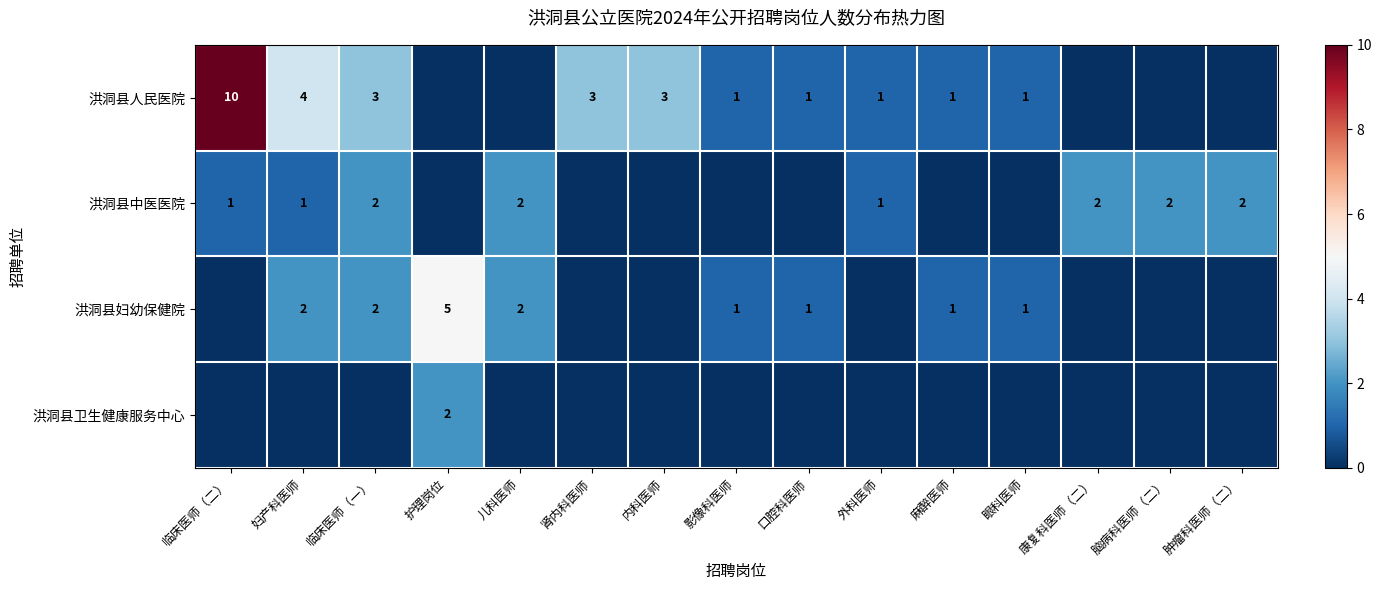

Is the value of 洪洞县人民医院 at 口腔科医师 greater than the value of 洪洞县中医医院 at 康复科医师（二）?

No